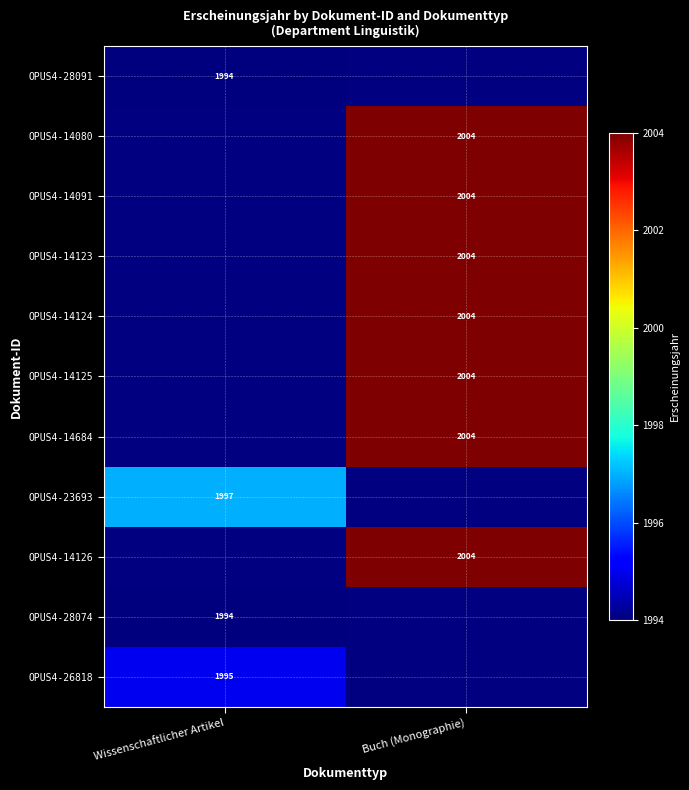

The value of OPUS4-14126 at Buch (Monographie) is 2706. True or false?

False